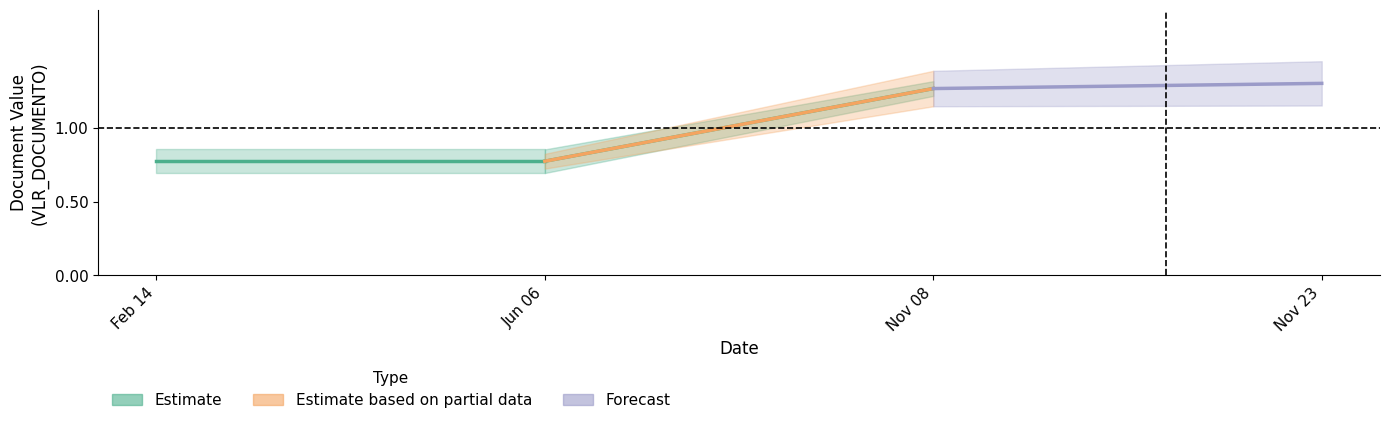

Which series has the largest total across all categories?

Forecast